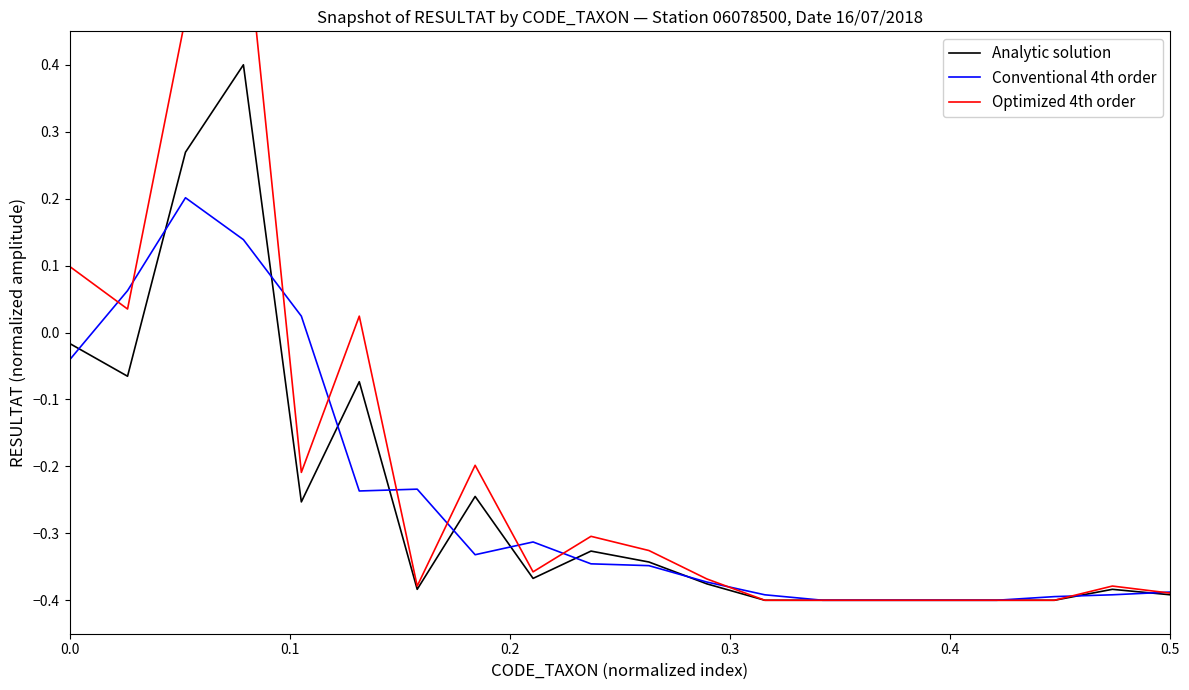

What are all the series names shown in the legend?

Analytic solution, Conventional 4th order, Optimized 4th order